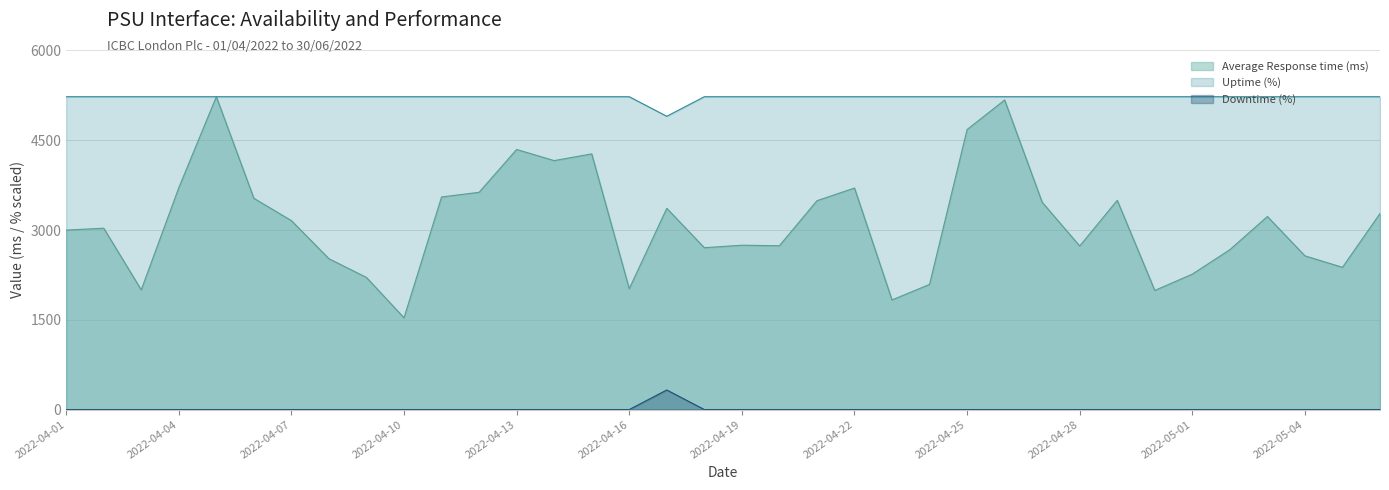

The value of Average Response time (ms) at 2022-04-19 is 2745.7. True or false?

True